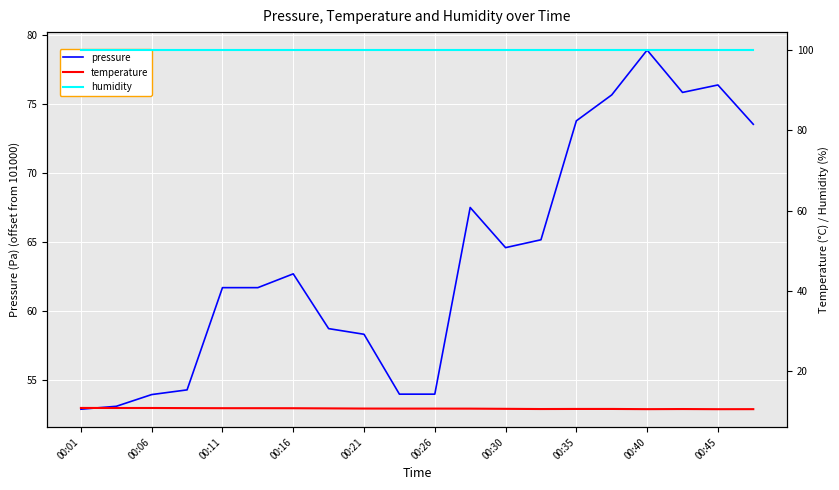

Which series has the largest range (max minus min)?

pressure